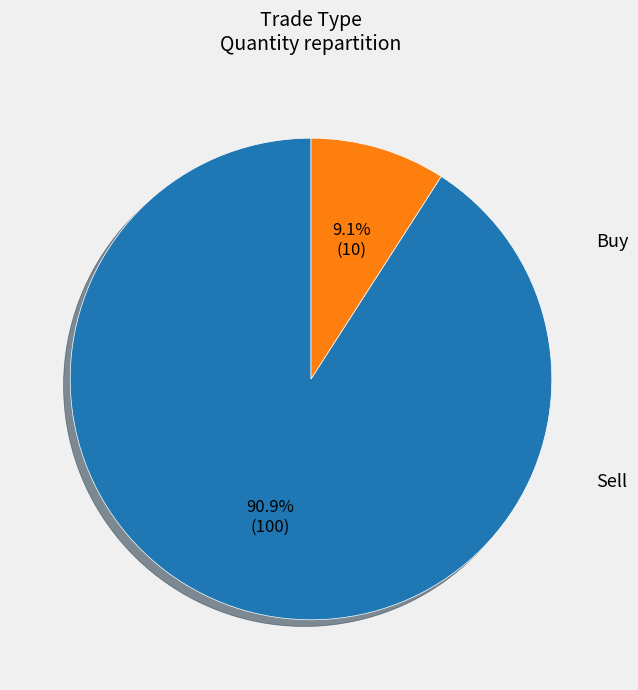

Is there a majority slice in this chart?

Yes